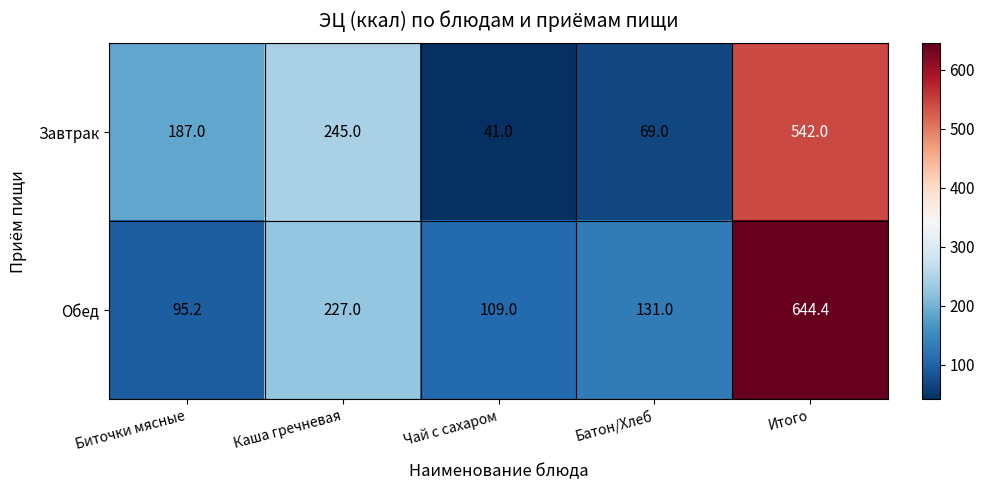

Which label corresponds to the largest value in the chart?

Итого